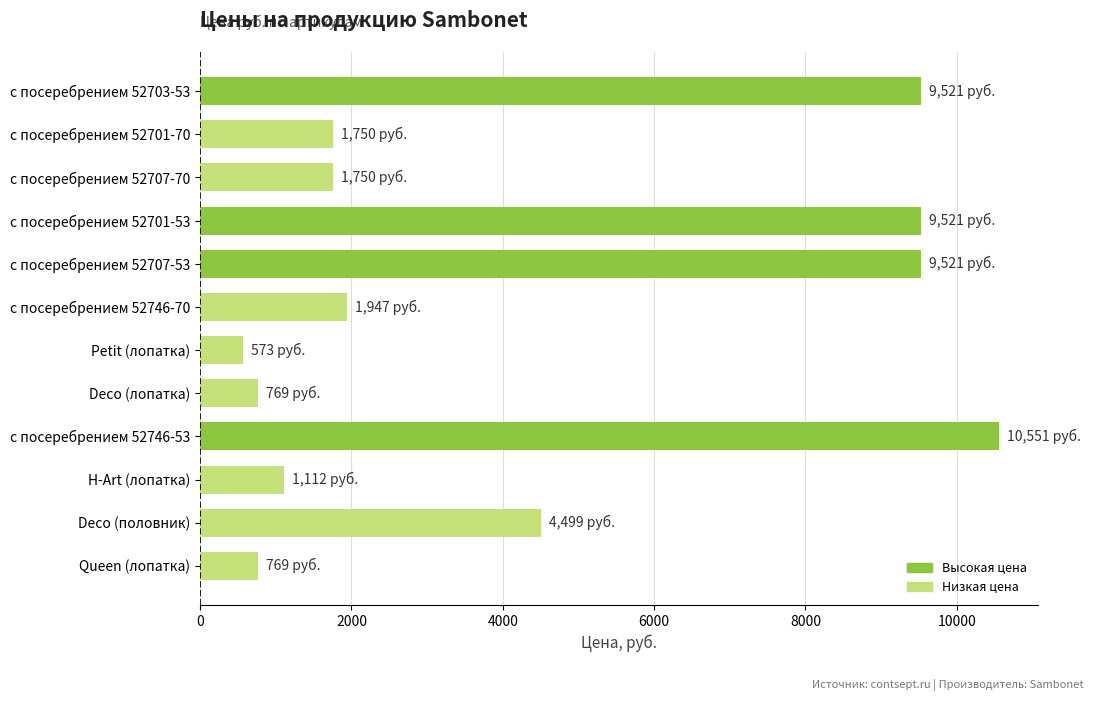

What is the sum of the values at с посеребрением 52707-70 and с посеребрением 52703-53?

11271.2